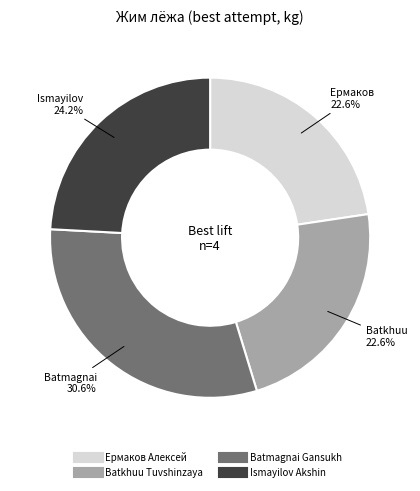

Which category has the biggest portion of the pie?

Batmagnai Gansukh